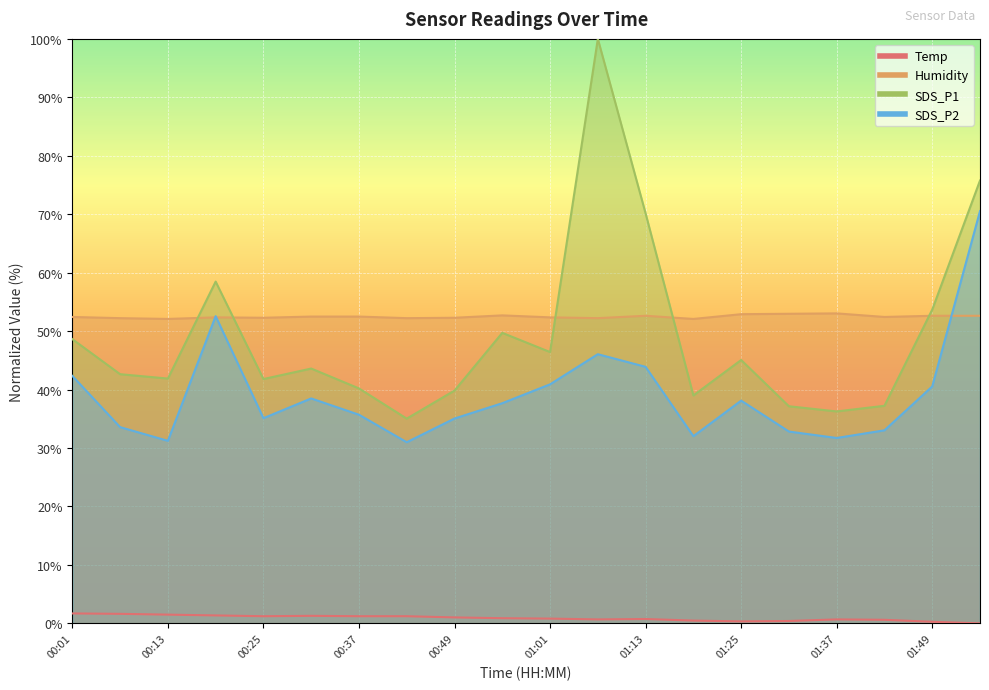

What is the label of the 15th point from the right?

00:31